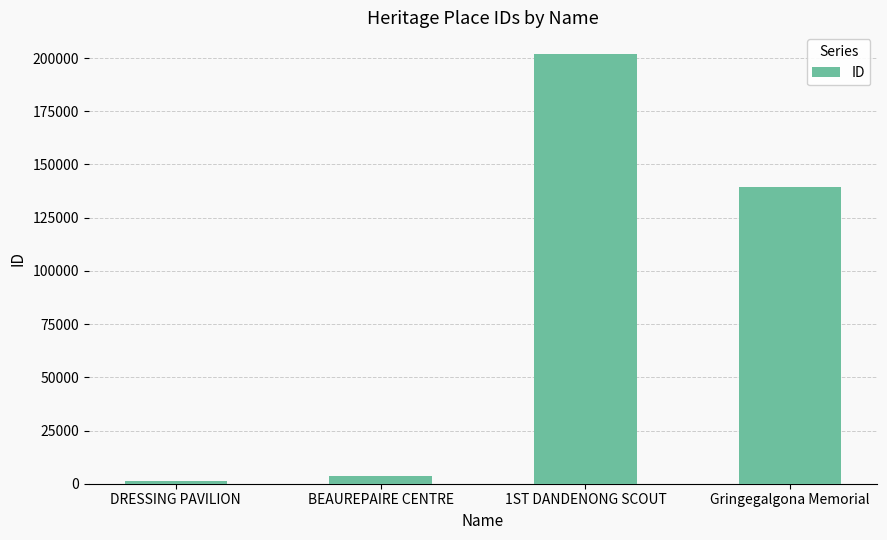

Count the number of categories in the chart.

4